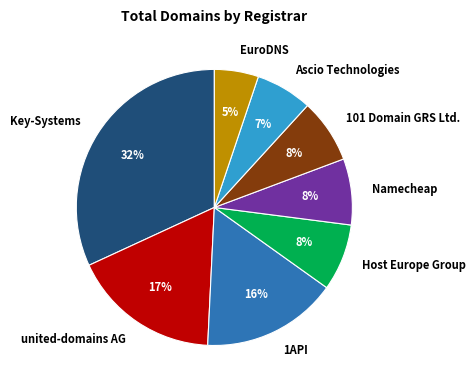

Is Namecheap the majority of the pie?

No